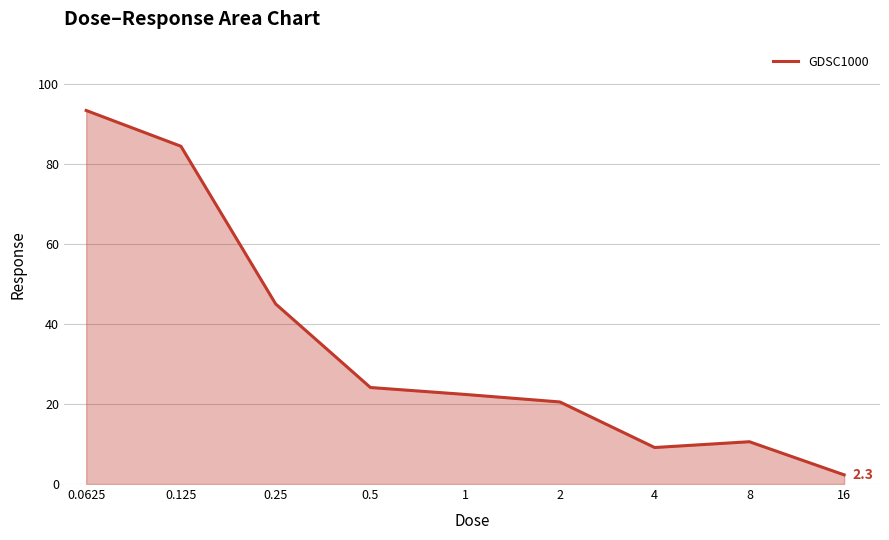

What is the smallest value displayed?

2.3